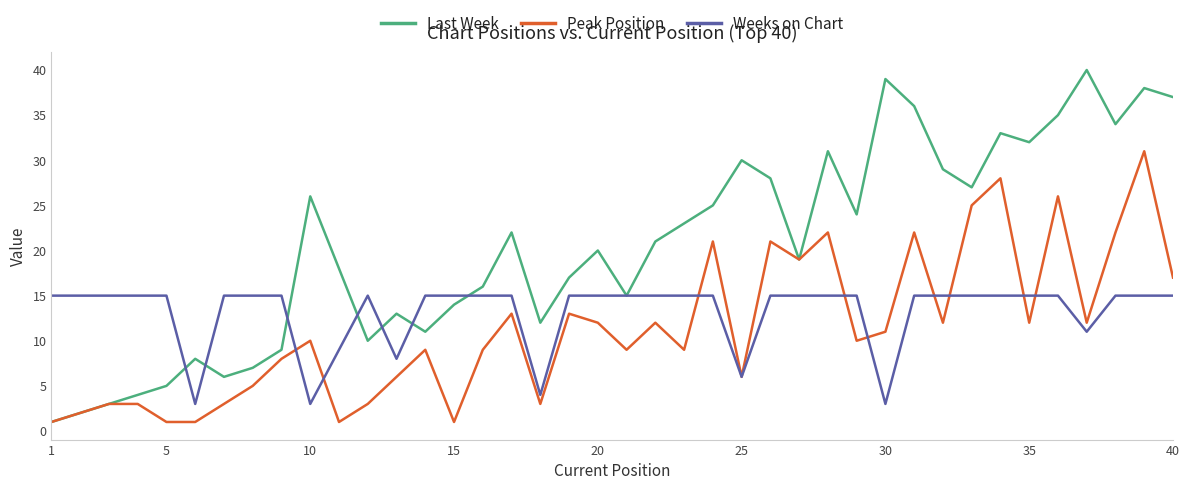

List the series in order of their overall mean, highest first.

Last Week, Weeks on Chart, Peak Position